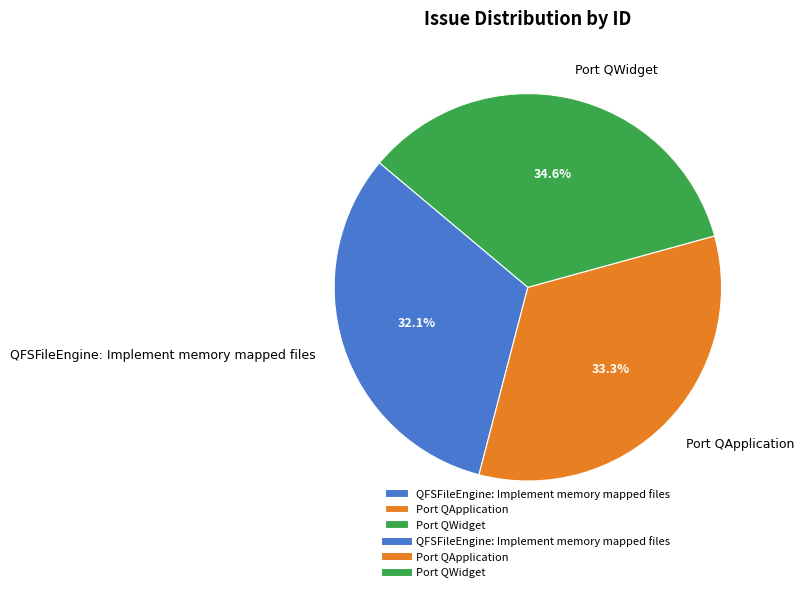

Between Port QApplication and QFSFileEngine: Implement memory mapped files, which is larger?

Port QApplication